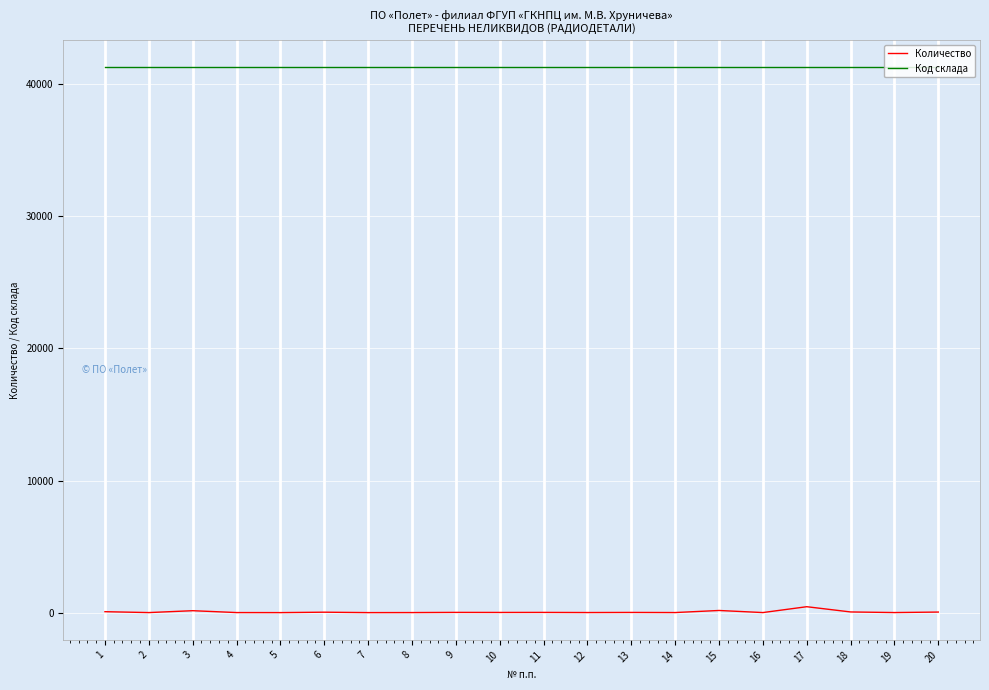

Does the chart display data point markers on the line(s)?

No